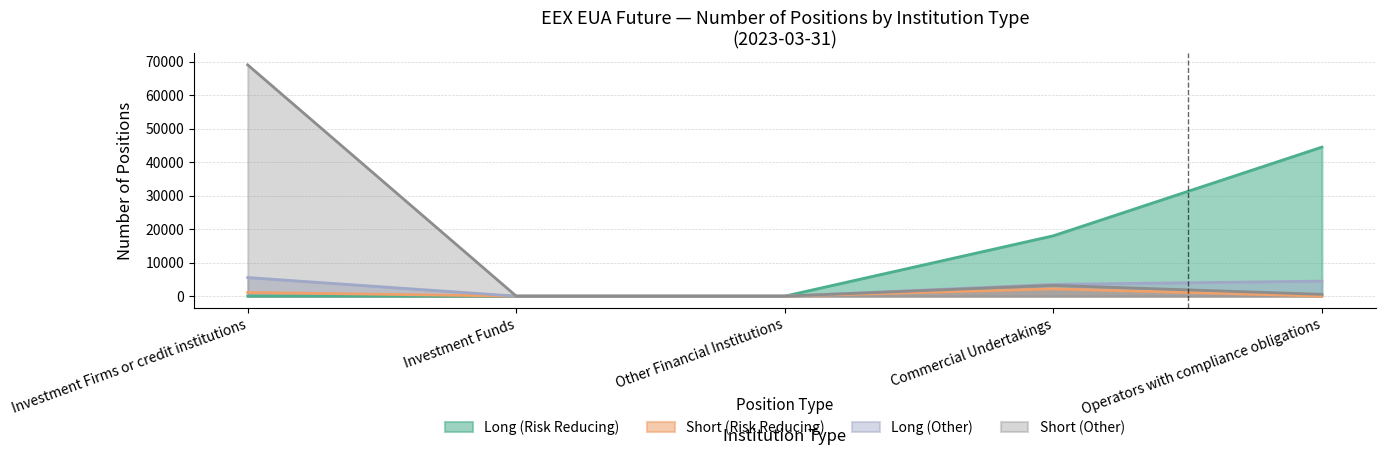

True or false: Short (Risk Reducing) and Short (Other) cross at least once.

False